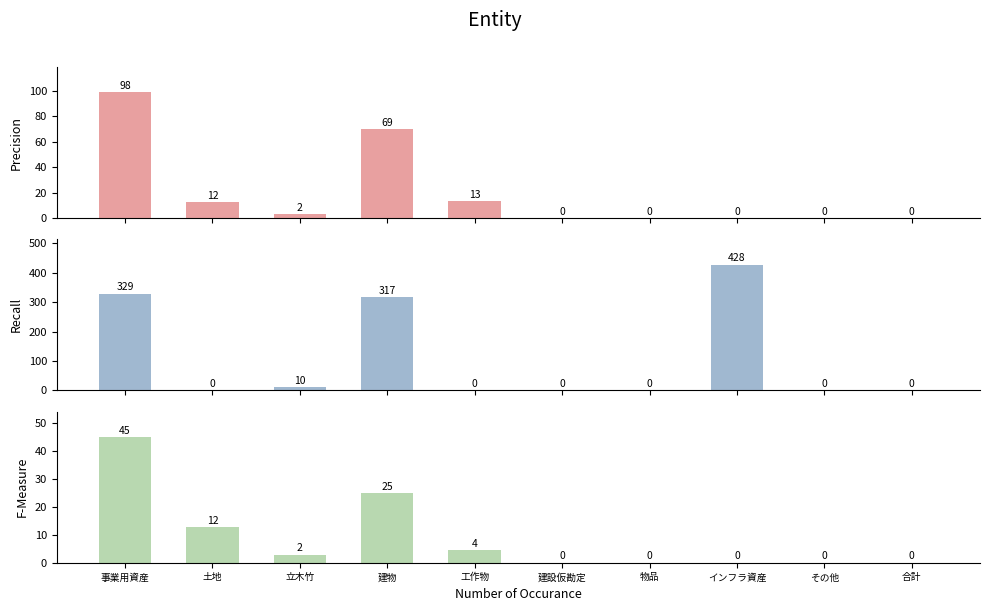

What is the label of the 10th bar from the right?

事業用資産